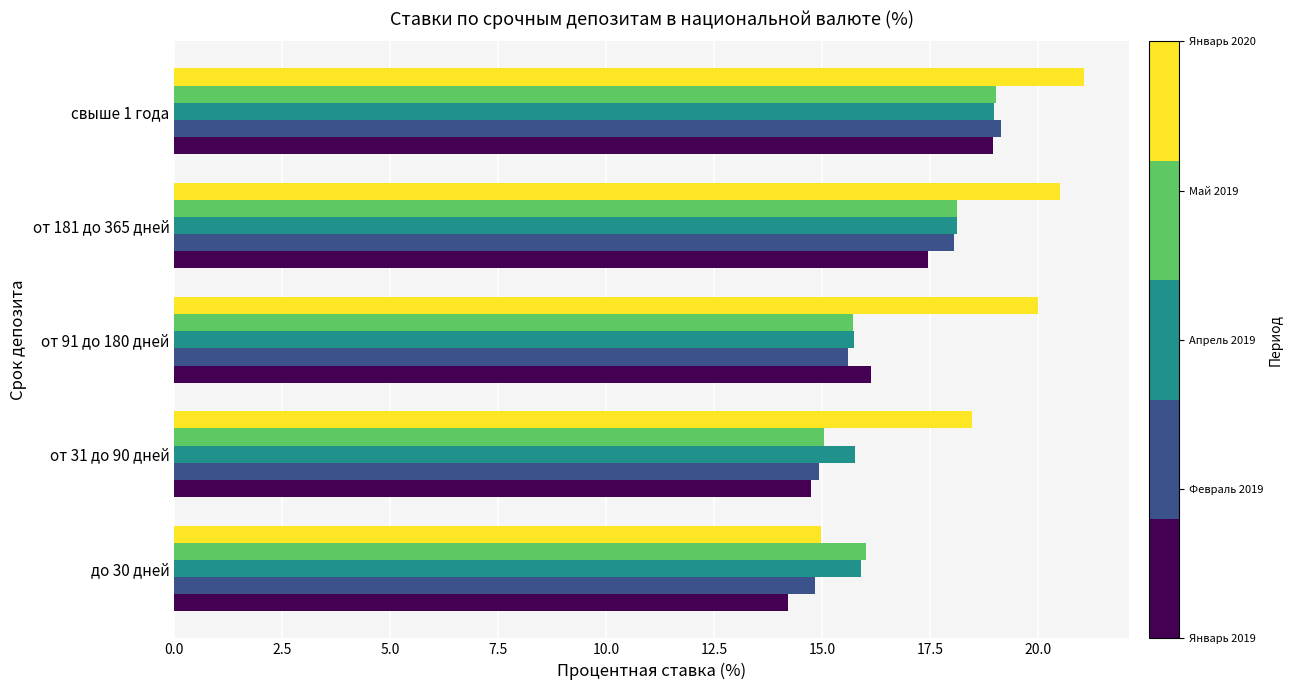

What is the difference between the highest and lowest values at до 30 дней?

1.8